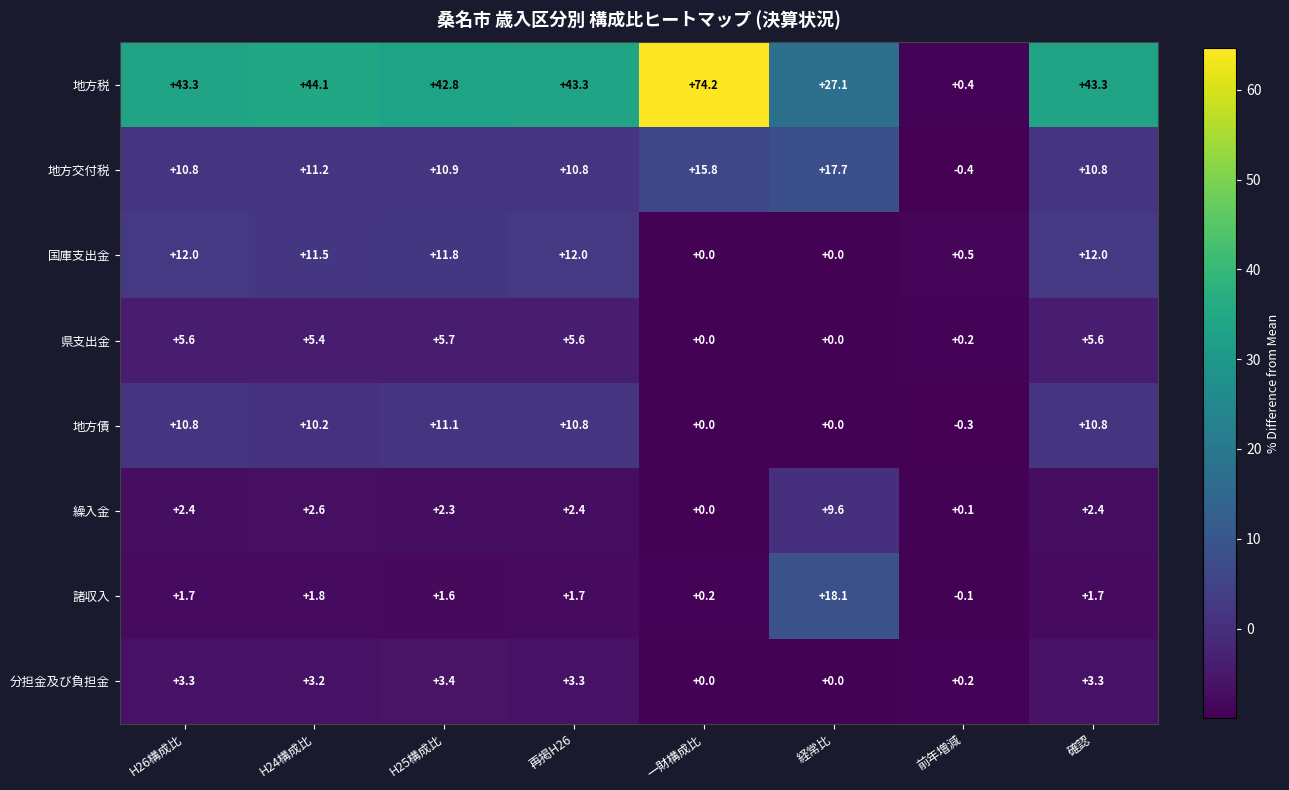

What is the sum of all 地方税 values?

318.5